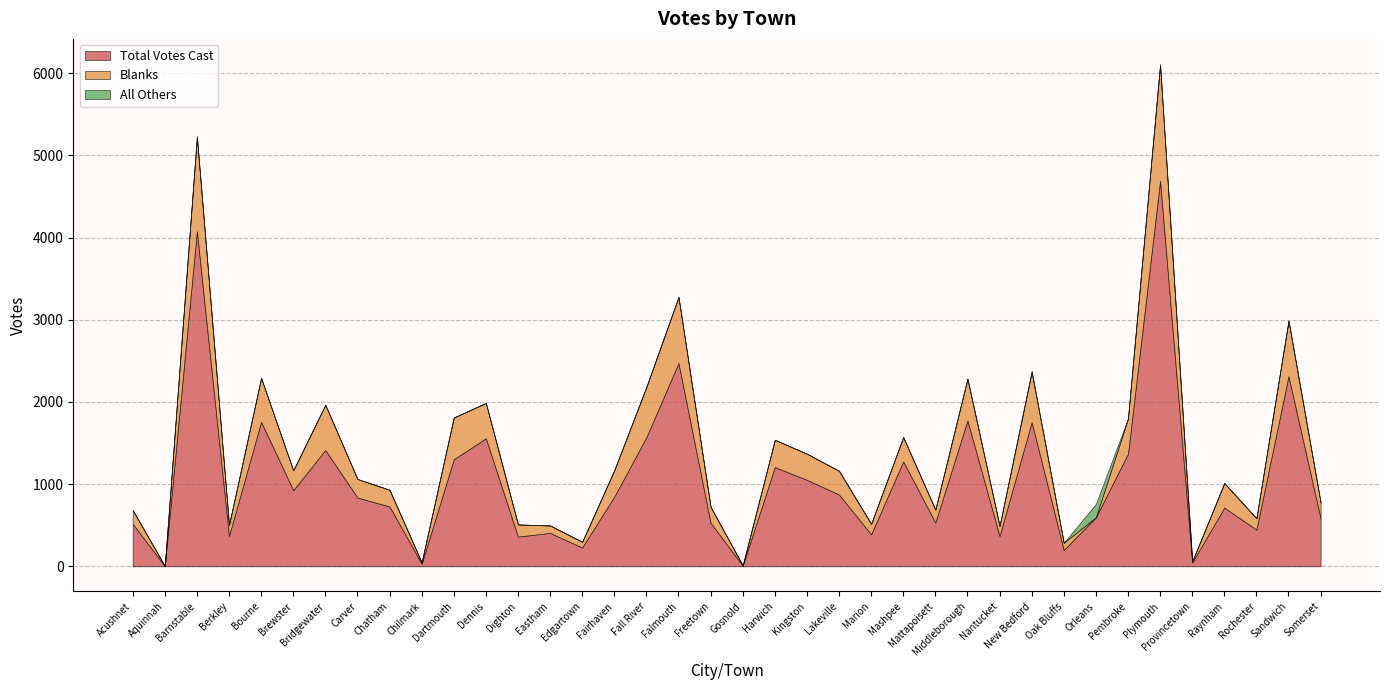

What are all the series names shown in the legend?

Total Votes Cast, Blanks, All Others